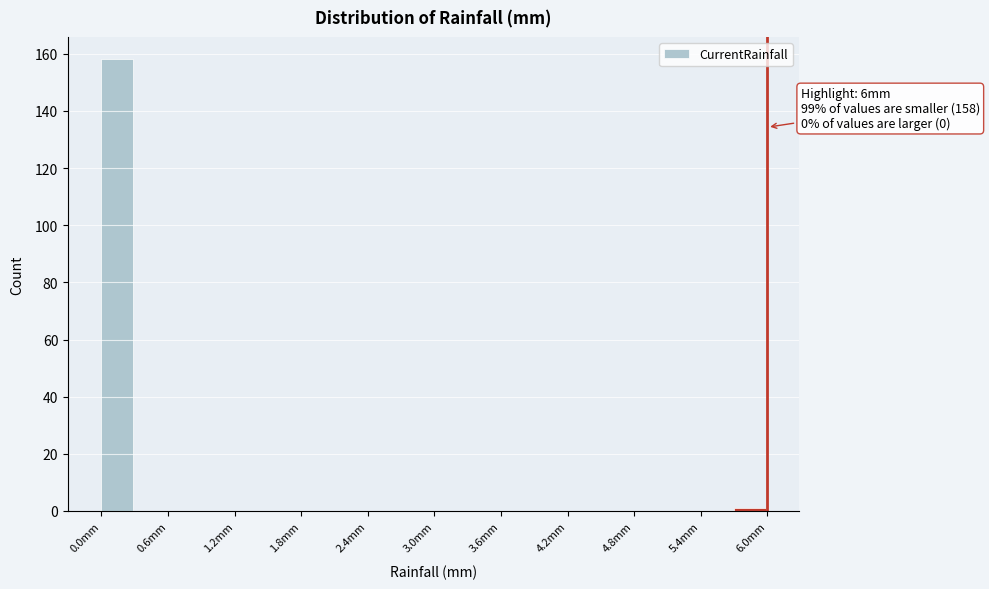

Around what value on the x-axis is the tallest bar? Give the approximate position of its centre, as read against the axis.

0.1